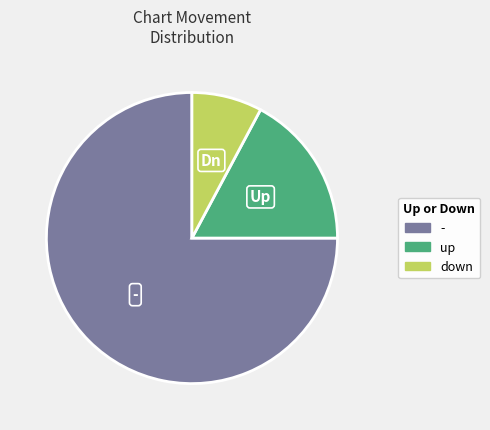

Do down and - together represent more than half of the pie?

Yes